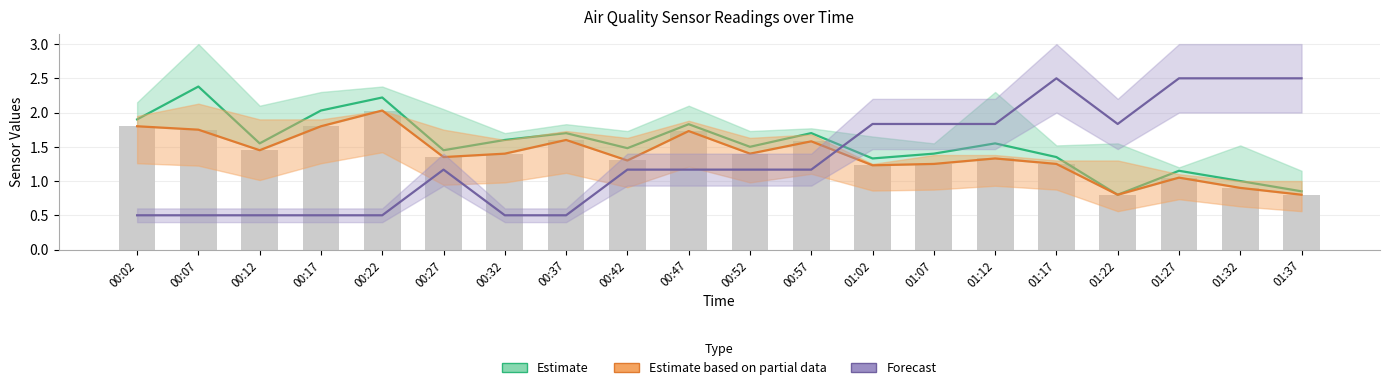

Which series has the largest total across all categories?

Estimate (SDS_P1)